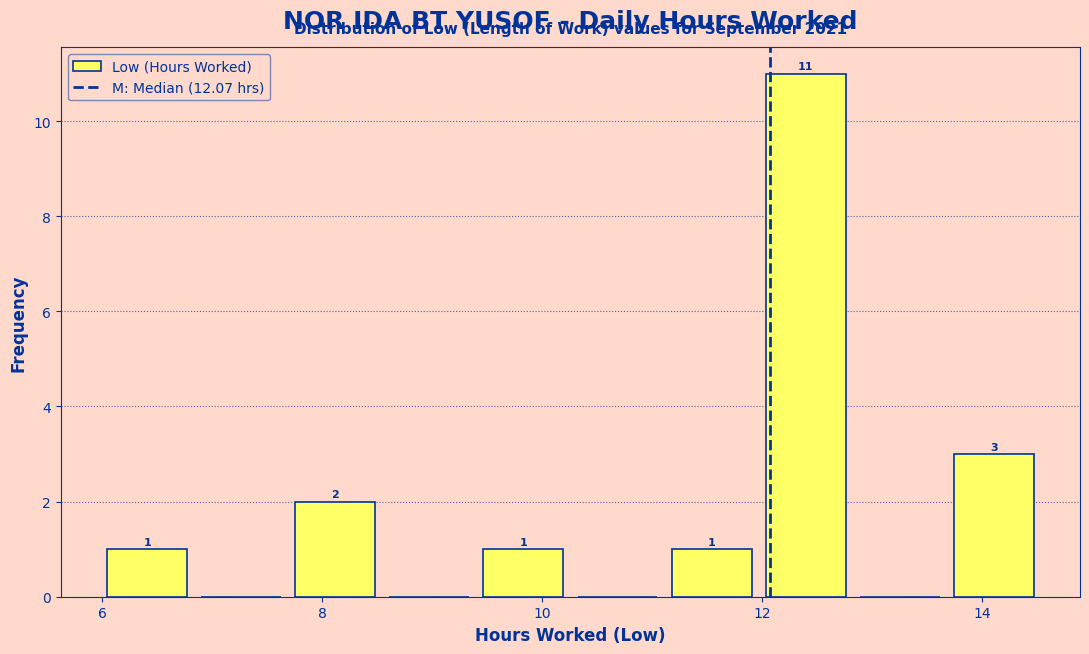

Which range on the x-axis has the tallest bar?

12.0 to 12.8